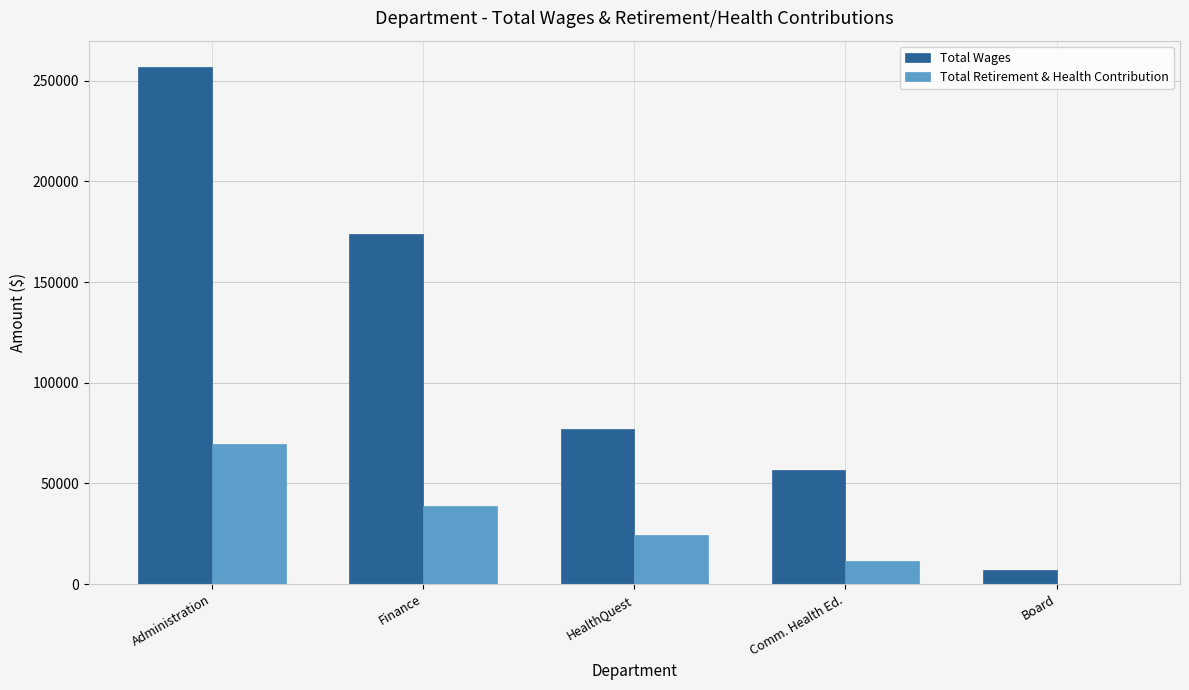

Between Administration and Board, which series saw the biggest shift?

Total Wages